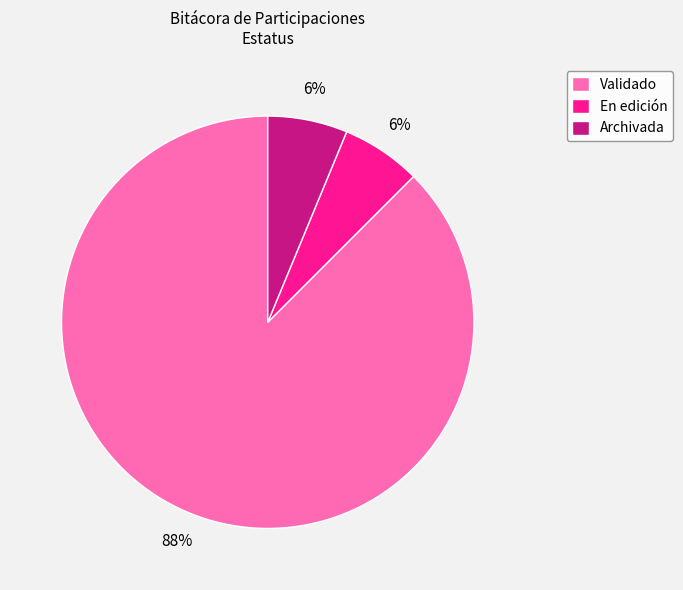

How many slices are in this pie chart?

3